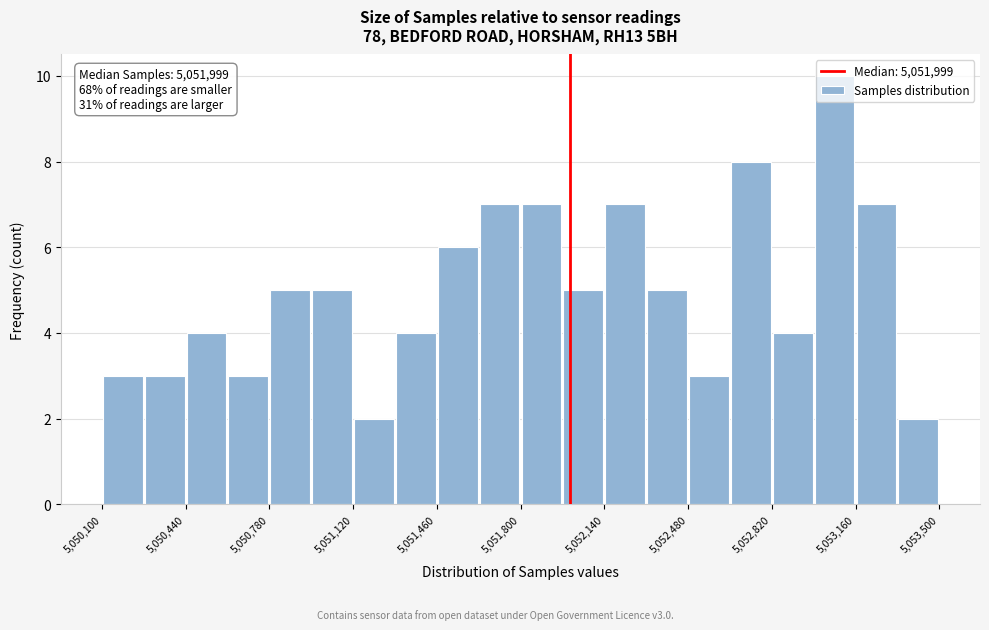

Read against the x-axis, roughly where is the centre of the tallest bar?

5053100